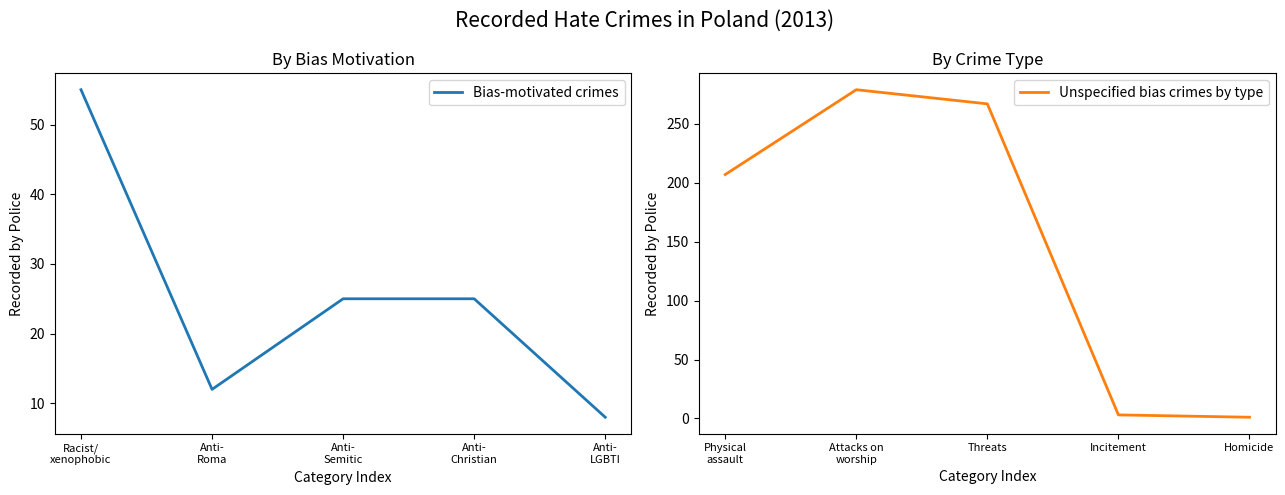

How many lines are shown in the chart?

2